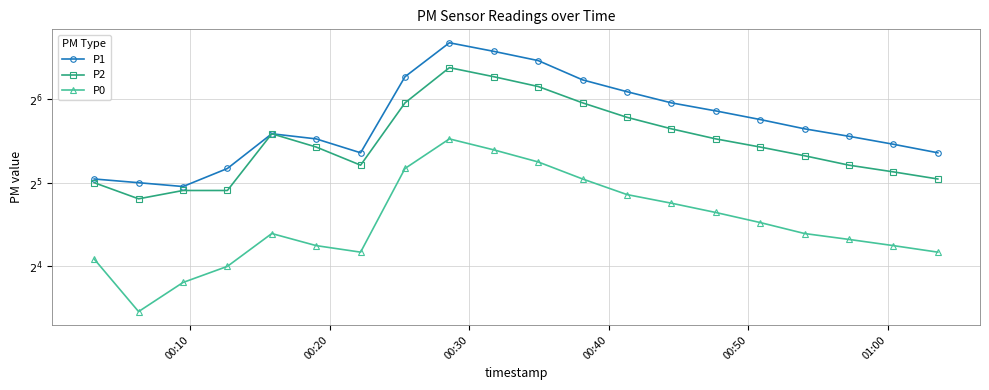

What is the value of the P1 point at the 1st from the left?

33